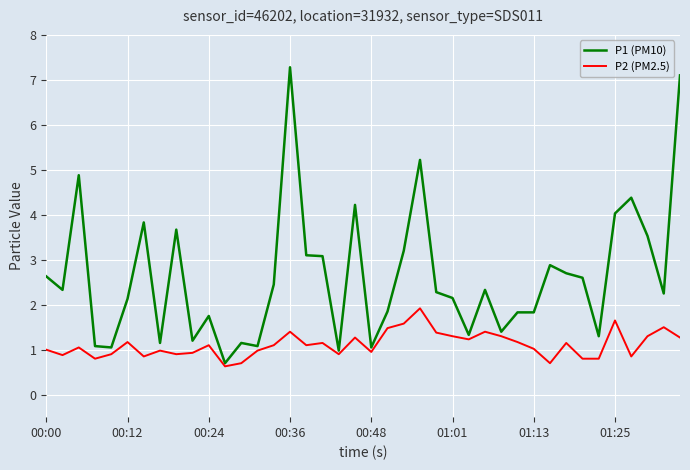

Which series has the widest spread of values?

P1 (PM10)